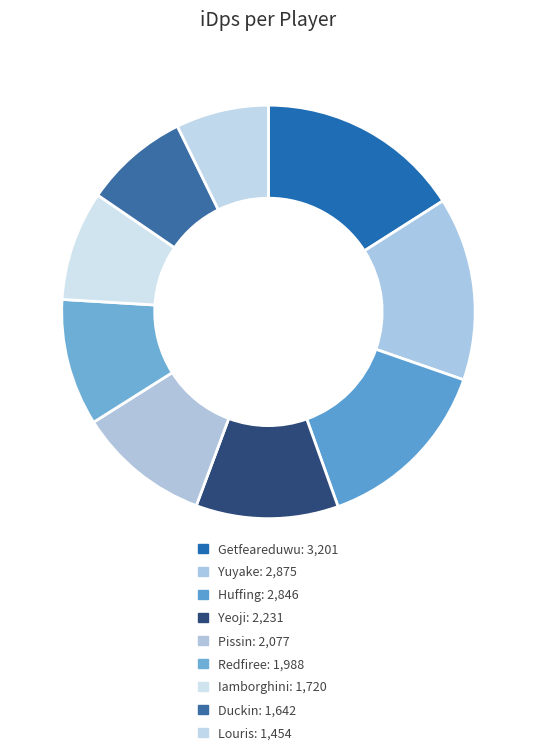

How many slices are in this pie chart?

9